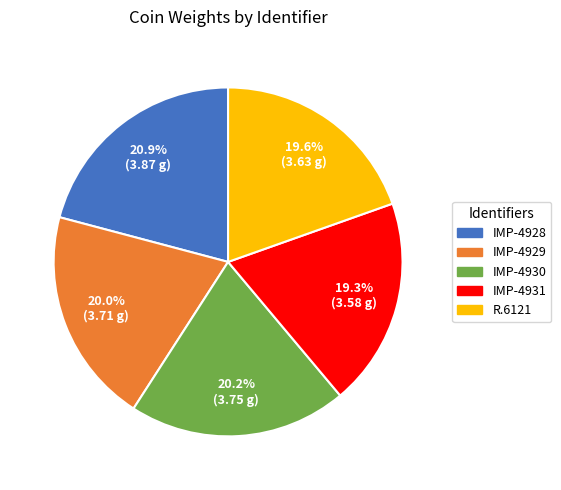

To the nearest percent, what percentage of the pie is IMP-4929?

20%